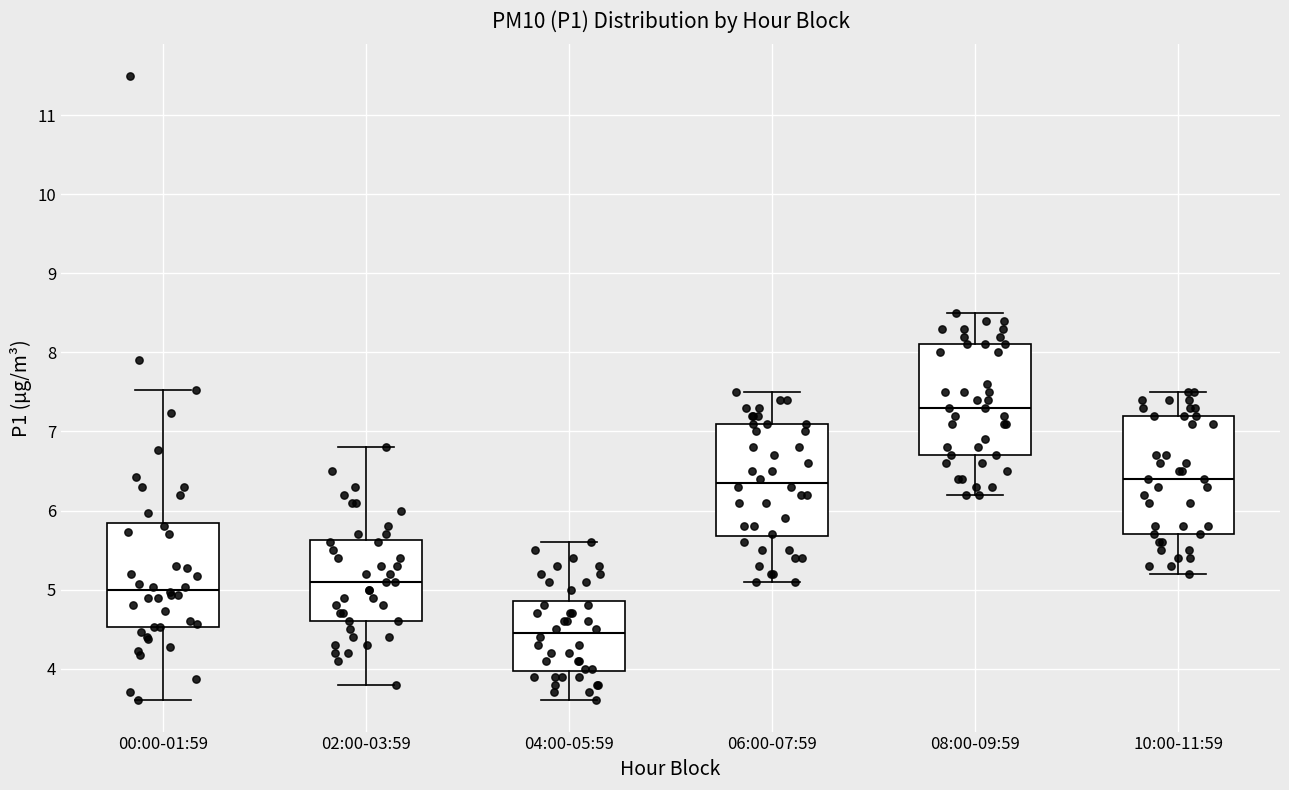

Reading left to right, transcribe this box plot: for each box, give where its median line is, the range the box spans, and where its two whiskers end, as read against the y-axis. The values are not printed on the chart, so give them approximately, as read against the axis.

00:00-01:59: median 5.0, box 4.5 to 5.8, whiskers 3.6 to 7.5
02:00-03:59: median 5.1, box 4.6 to 5.6, whiskers 3.8 to 6.8
04:00-05:59: median 4.5, box 4.0 to 4.9, whiskers 3.6 to 5.6
06:00-07:59: median 6.4, box 5.7 to 7.1, whiskers 5.1 to 7.5
08:00-09:59: median 7.3, box 6.7 to 8.1, whiskers 6.2 to 8.5
10:00-11:59: median 6.4, box 5.7 to 7.2, whiskers 5.2 to 7.5